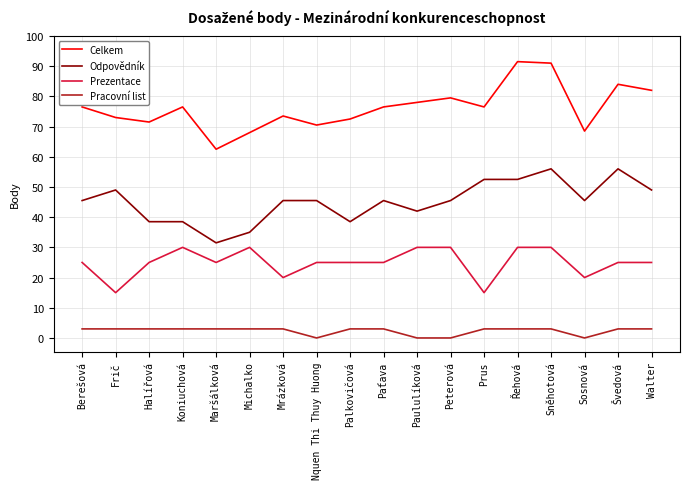

What is the highest value of the Odpovědník series?

56.0